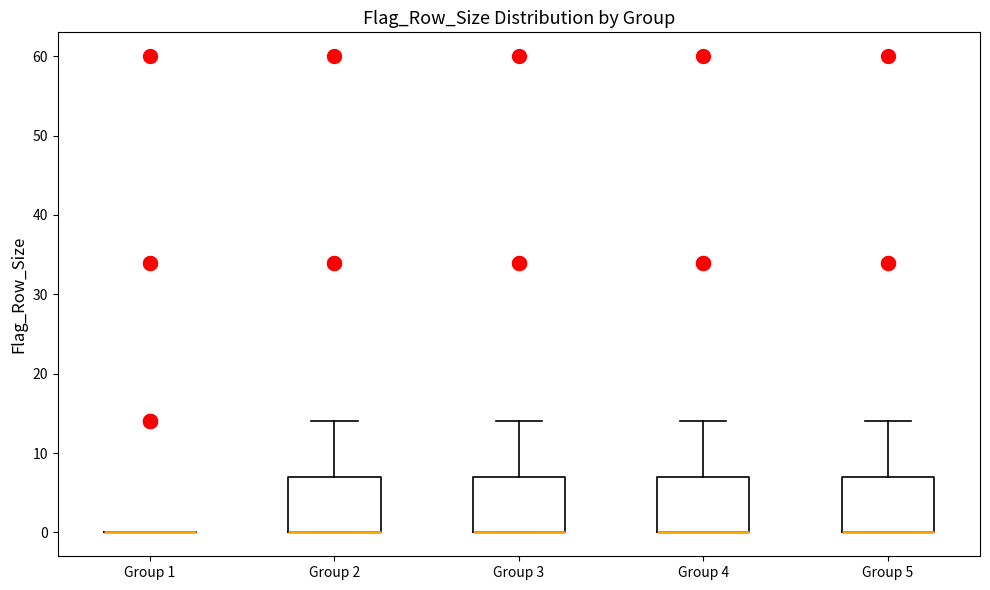

Reading left to right, transcribe this box plot: for each box, give where its median line is, the range the box spans, and where its two whiskers end, as read against the y-axis. The values are not printed on the chart, so give them approximately, as read against the axis.

Group 1: box collapsed to a line at 0, whiskers 0 to 0
Group 2: median 0 (drawn on the box's lower edge), box 0 to 7, whiskers 0 to 14
Group 3: median 0 (drawn on the box's lower edge), box 0 to 7, whiskers 0 to 14
Group 4: median 0 (drawn on the box's lower edge), box 0 to 7, whiskers 0 to 14
Group 5: median 0 (drawn on the box's lower edge), box 0 to 7, whiskers 0 to 14